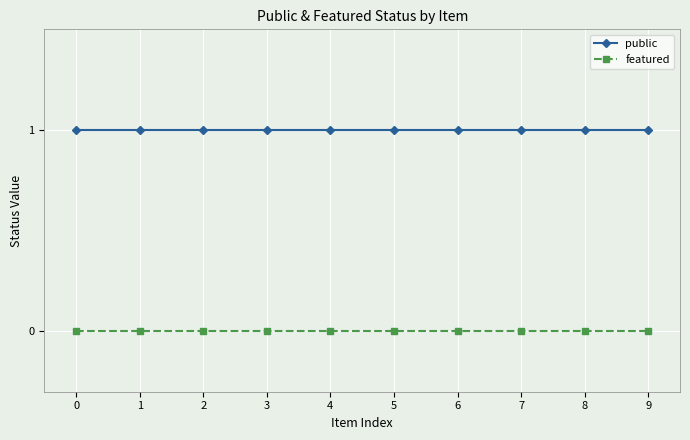

The value of featured at 6 is 0. True or false?

True